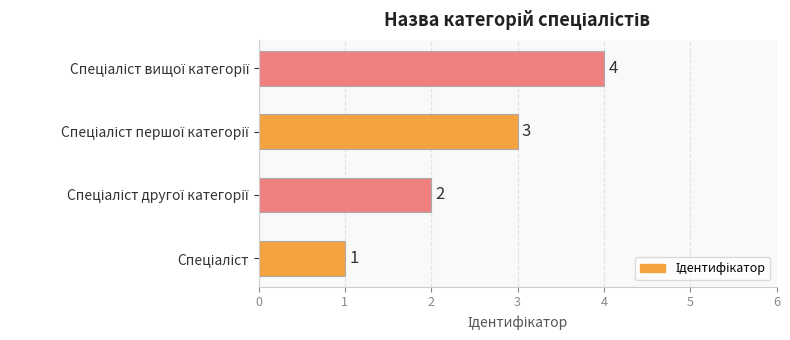

How many values are between 2 and 4?

3